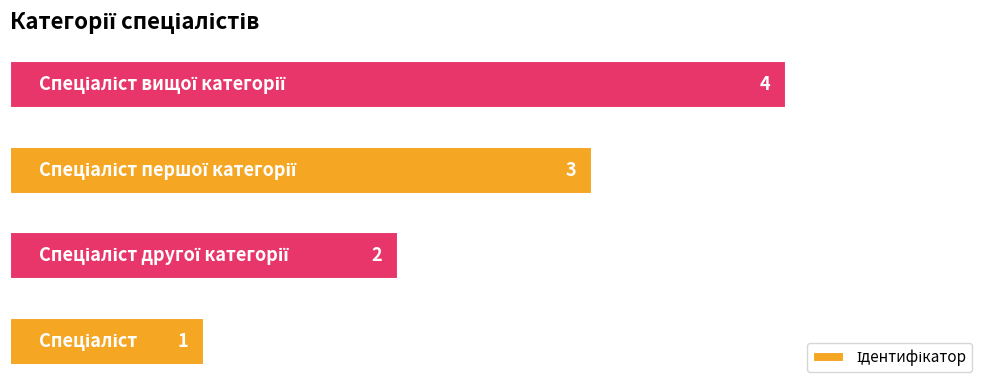

How many values are between 2 and 4?

3